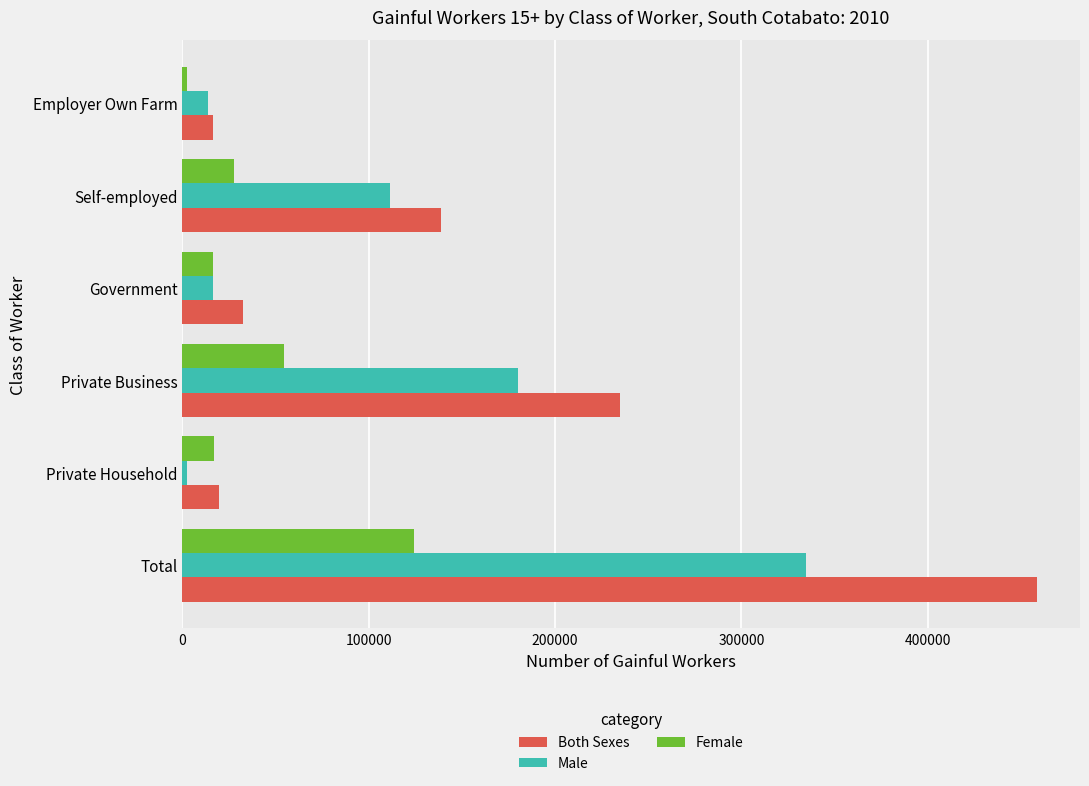

Between Private Household and Private Business, which series saw the biggest shift?

Both Sexes